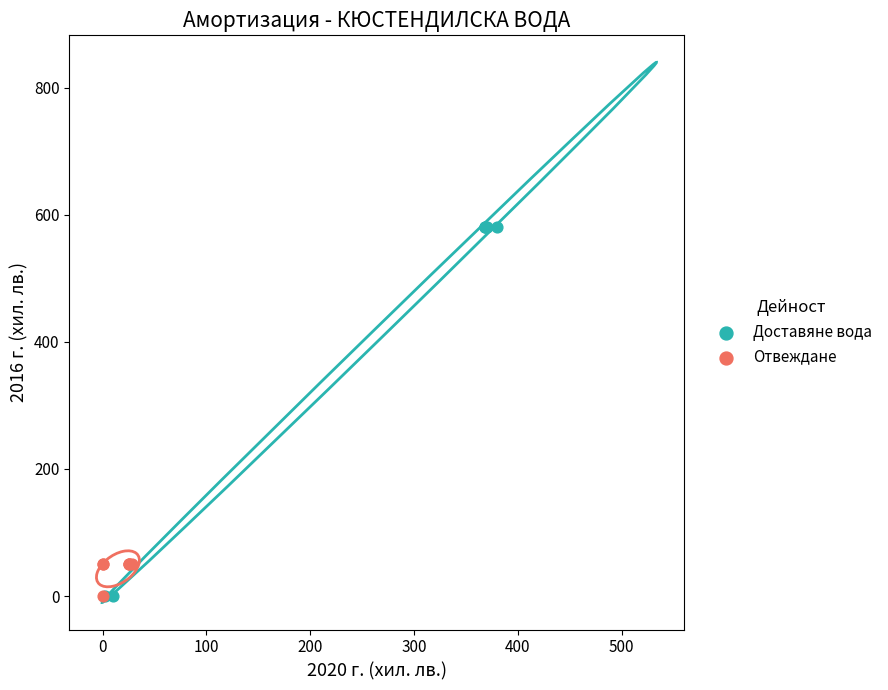

Which series has the largest Y range (max minus min)?

Доставяне вода